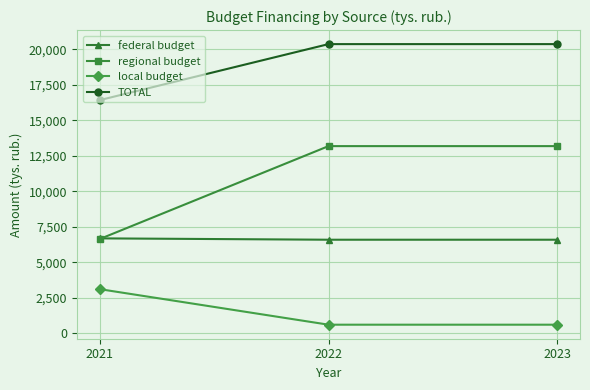

Rank the series by their average value, from lowest to highest.

local budget, federal budget, regional budget, TOTAL